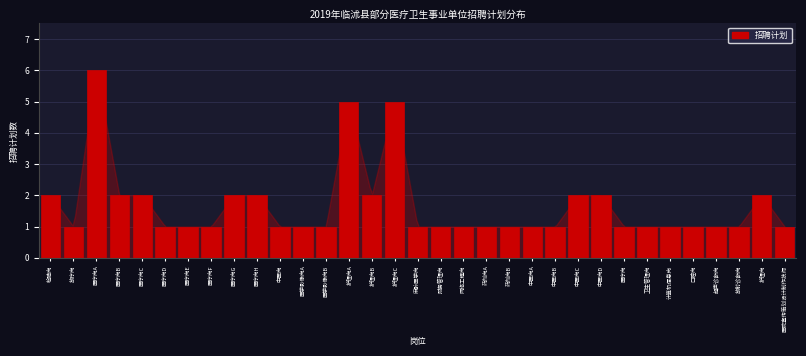

What is the label of the 29th bar from the right?

医疗岗C